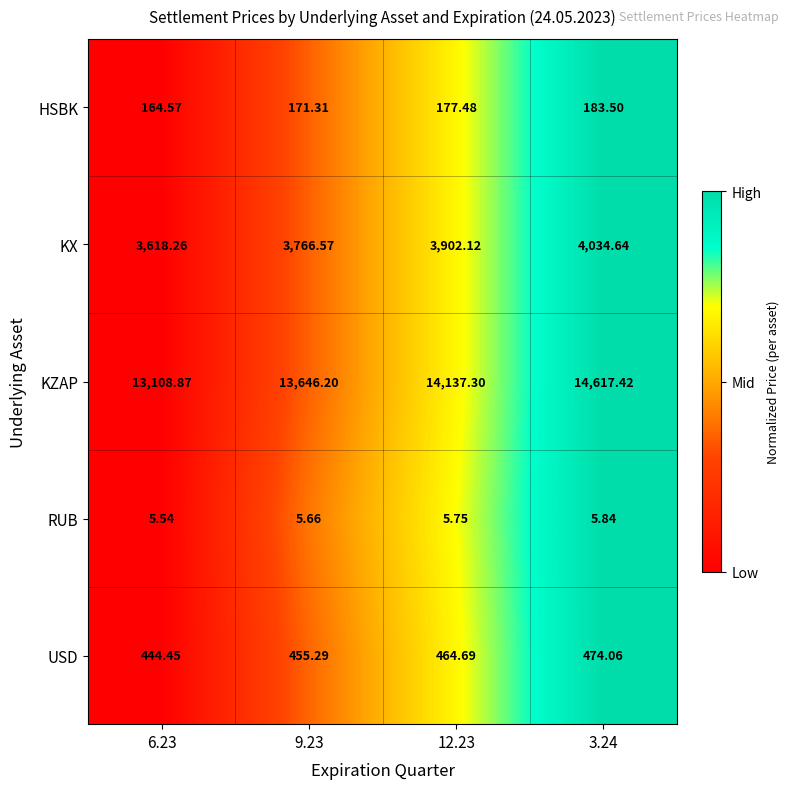

Rank the series by their maximum value, from highest to lowest.

KZAP, KX, USD, HSBK, RUB